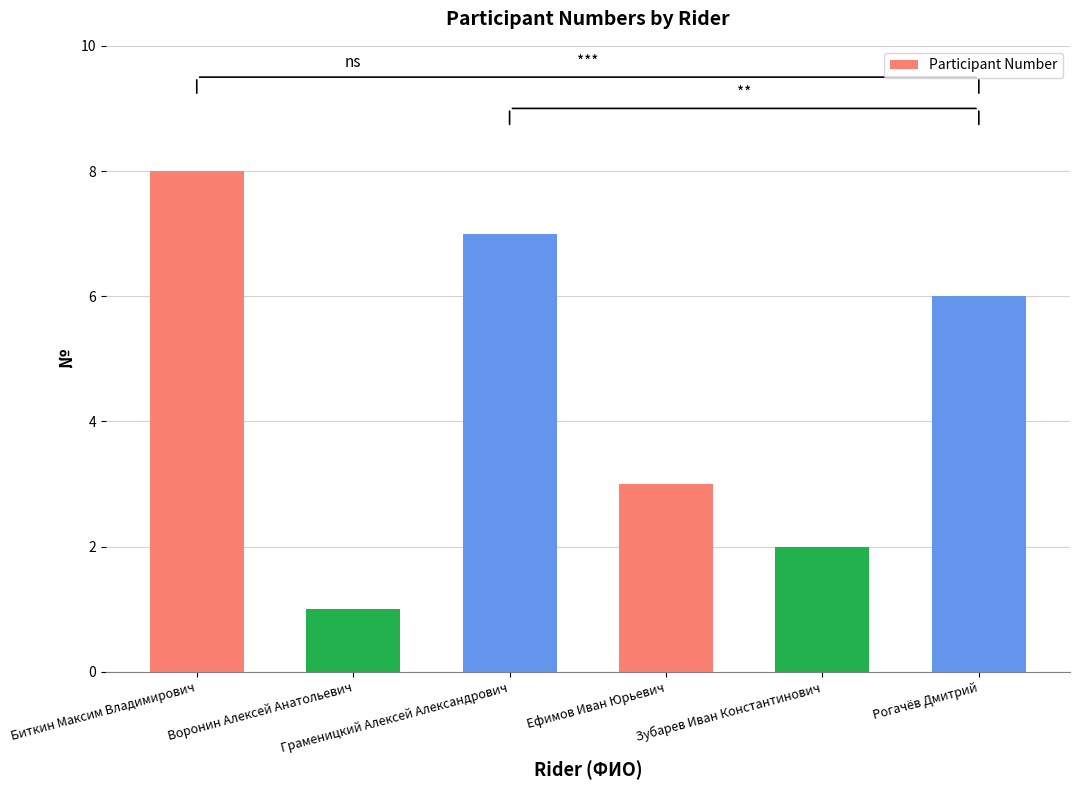

Count the number of data series in this chart.

1